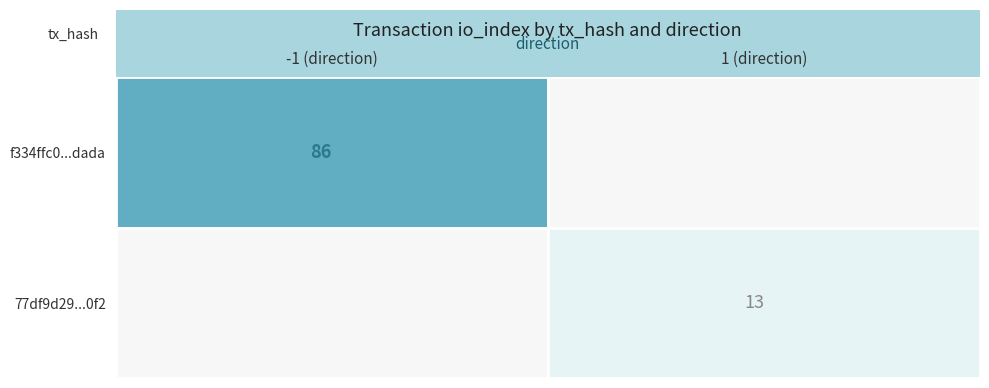

Reading left to right, extract all data points from this chart.

f334ffc0fe4b9272455df814a5e8f2d0433dada...: 0=-1	1=86
77df9d296eaaf5a5273a4fca480a730dd37f0f2...: 0=1	1=13